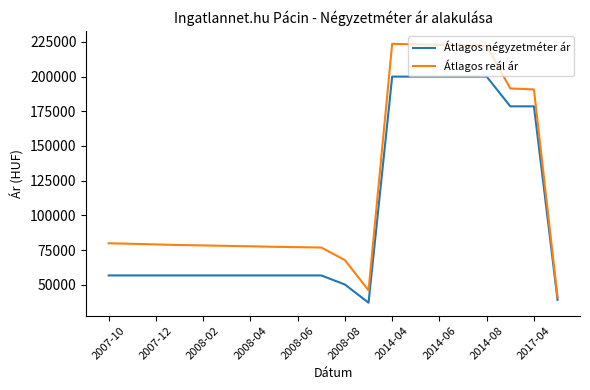

Rank the series by their maximum value, from lowest to highest.

Átlagos négyzetméter ár, Átlagos reál ár